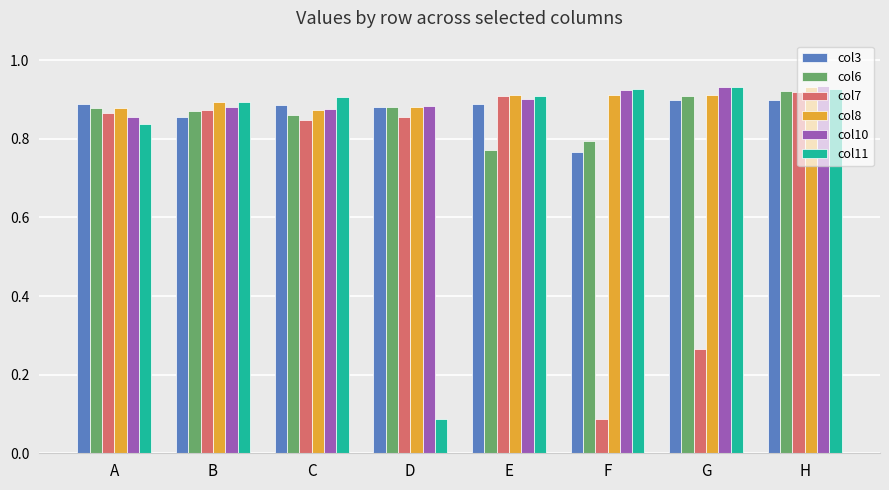

What is the sum of all col10 values?

7.2